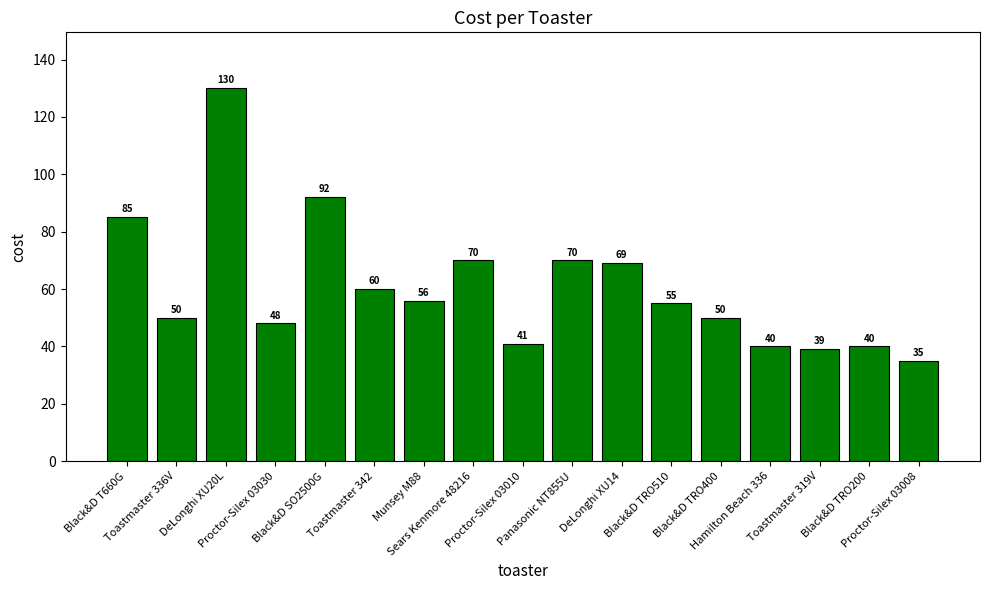

What is the ratio of the value at Proctor-Silex 03010 to the value at Toastmaster 336V?

0.8